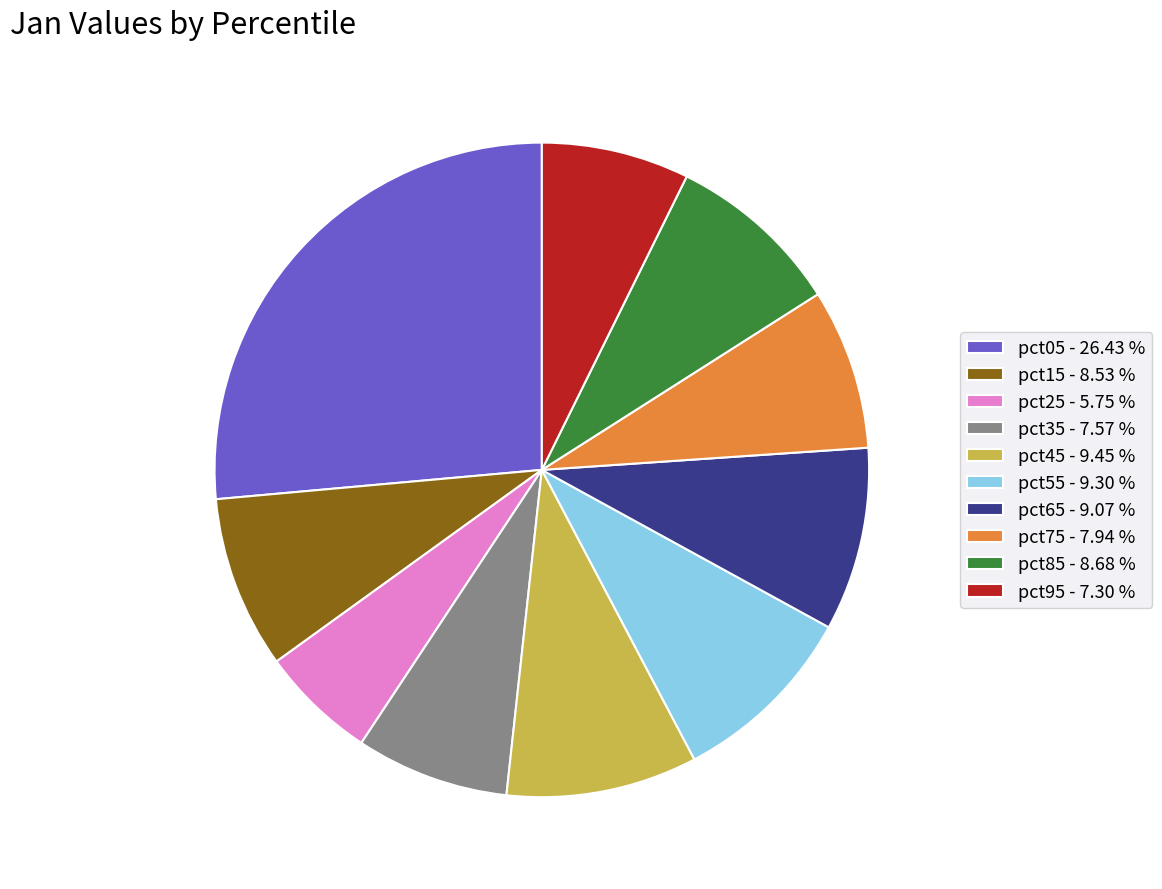

What is the ratio of the value at pct45 - 9.45 % to the value at pct15 - 8.53 %?

1.1